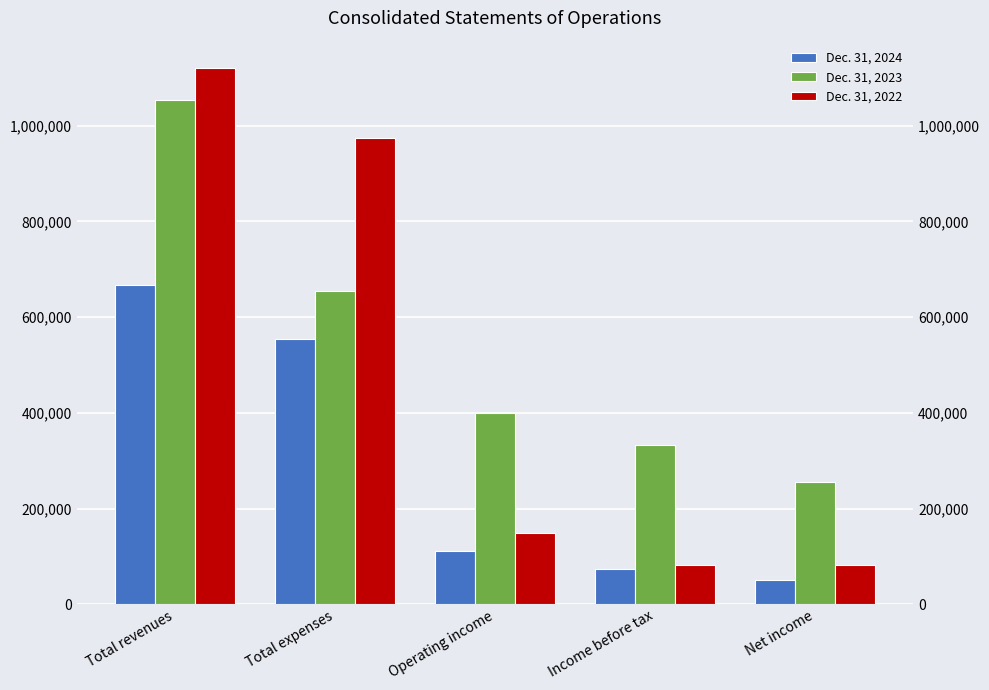

How many series are shown in this chart?

3